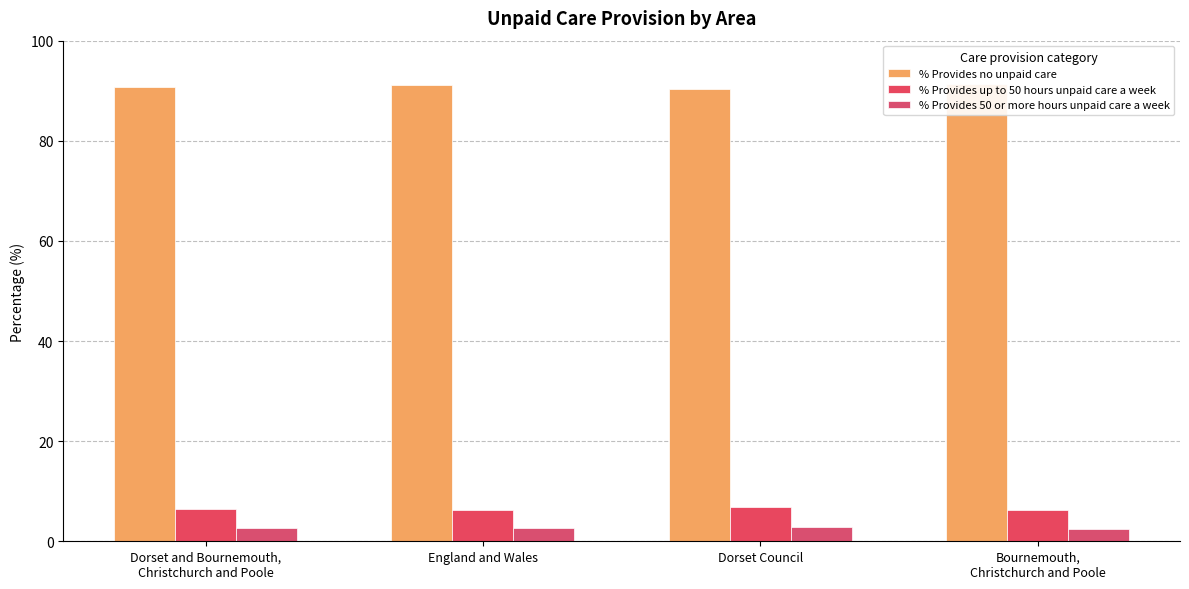

Which has a higher value, Bournemouth,
Christchurch and Poole or England and Wales?

Bournemouth,
Christchurch and Poole